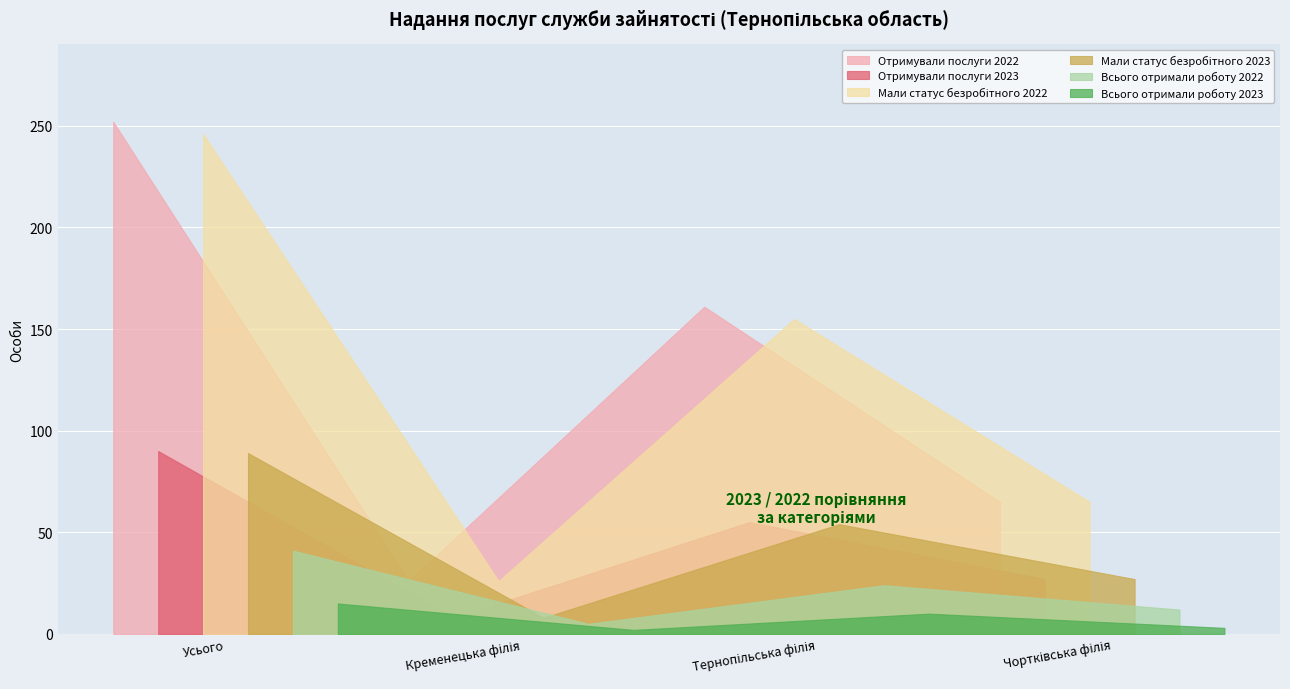

At how many categories does at least one series exceed 206?

1